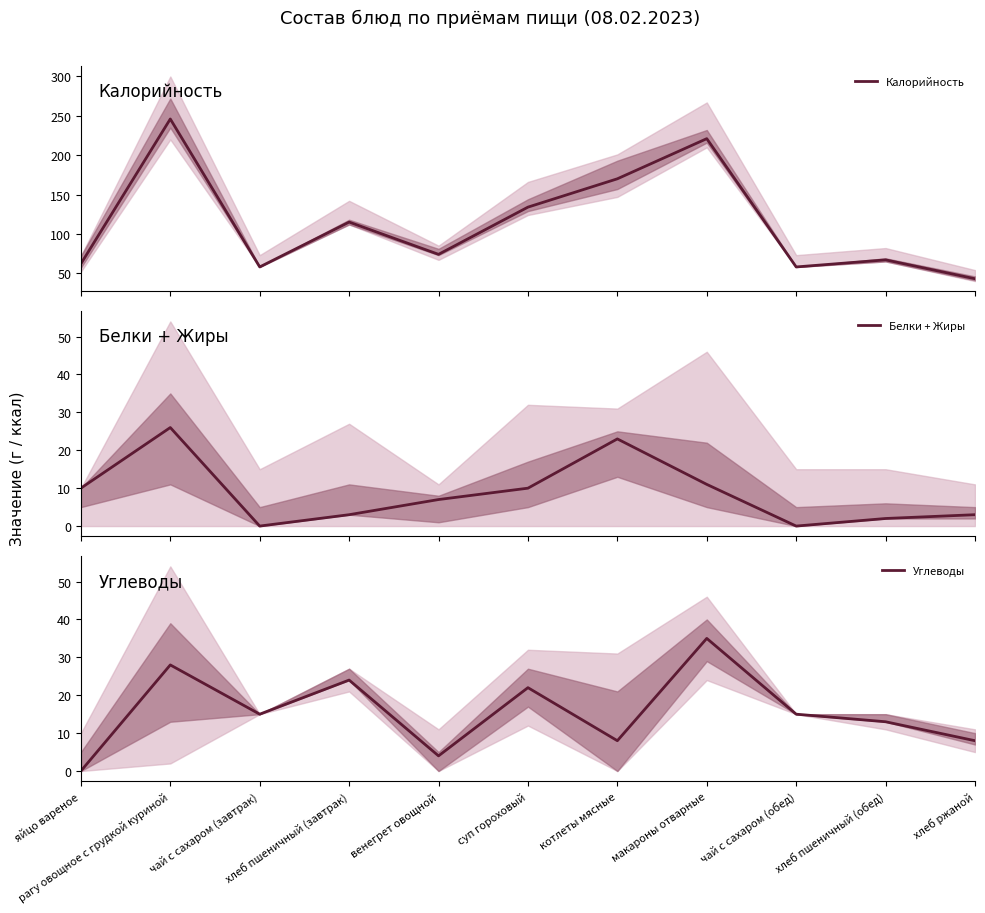

Is the value of Углеводы at хлеб ржаной greater than the value of Калорийность at макароны отварные?

No